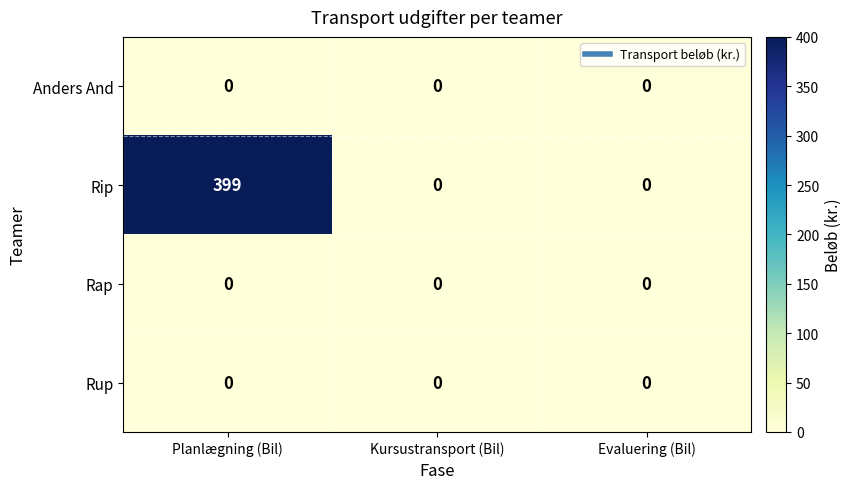

Reading right to left, transcribe all the data shown in this chart.

Anders And: Evaluering (Bil)=0	Kursustransport (Bil)=0	Planlægning (Bil)=0
Rip: Evaluering (Bil)=0	Kursustransport (Bil)=0	Planlægning (Bil)=399
Rap: Evaluering (Bil)=0	Kursustransport (Bil)=0	Planlægning (Bil)=0
Rup: Evaluering (Bil)=0	Kursustransport (Bil)=0	Planlægning (Bil)=0